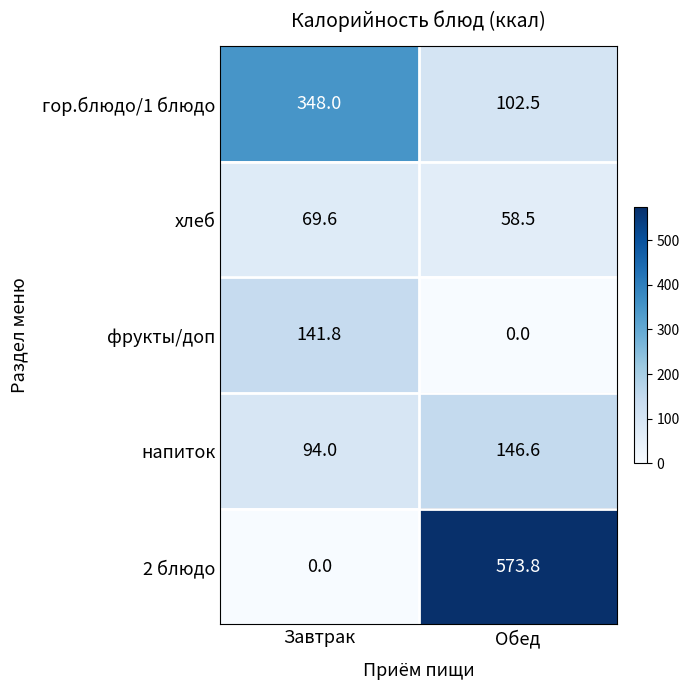

What is the sum of all 2 блюдо values?

573.8